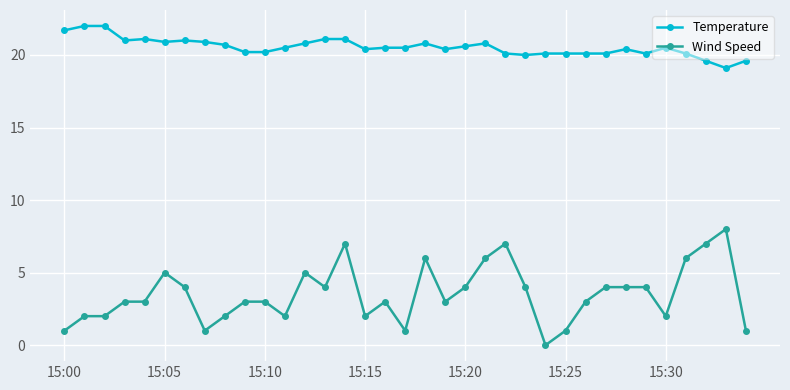

True or false: Temperature has more than 1 interior local peaks.

True